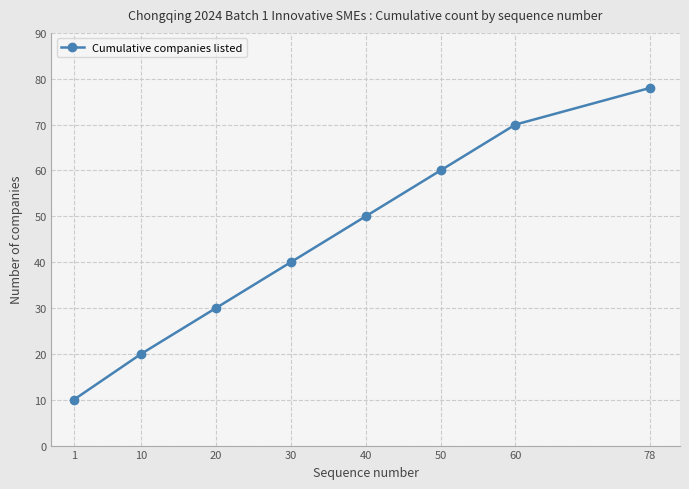

What is the value of the 6th point from the left?

60